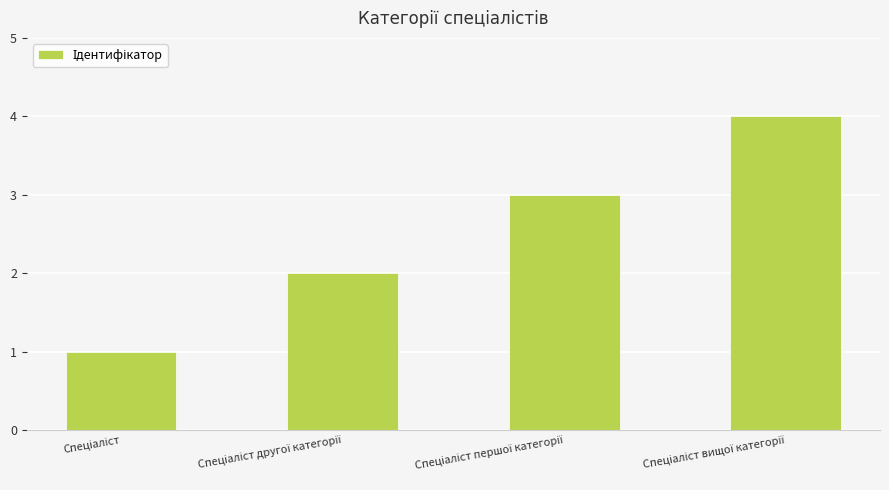

Count the number of categories in the chart.

4